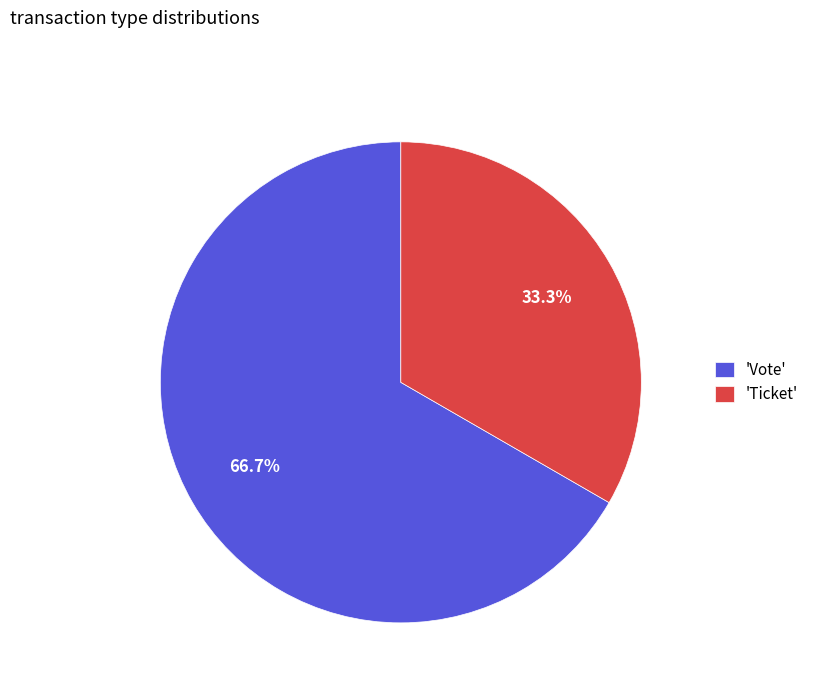

Which slice is the smallest?

'Ticket'